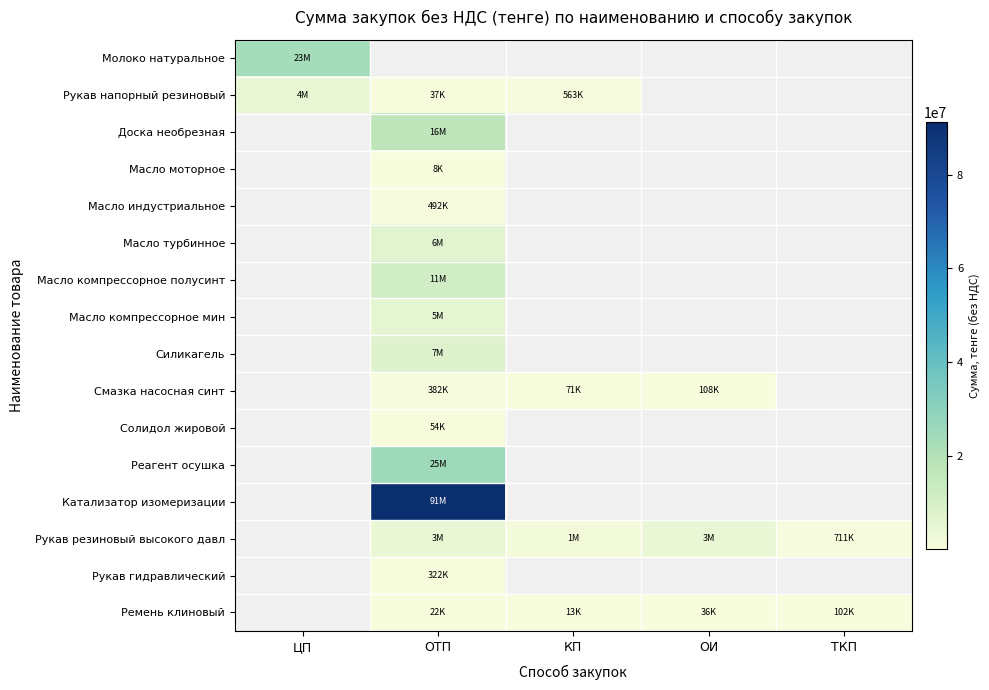

Between ОИ and ОТП, which is larger?

ОТП